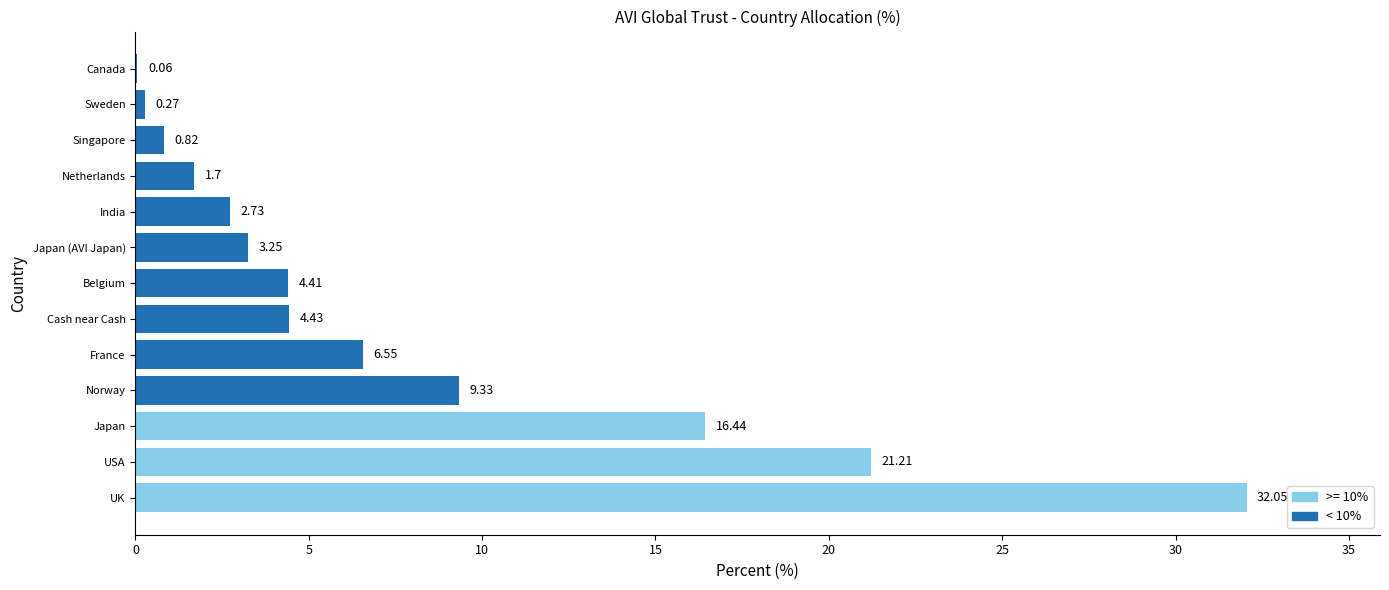

At which label is the value closest to 16?

Japan